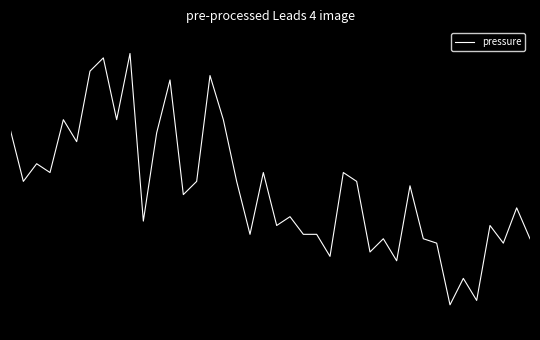

Rank the categories by value from lowest to highest.

33, 35, 34, 29, 24, 27, 32, 37, 28, 31, 39, 18, 22, 23, 20, 36, 10, 21, 38, 13, 30, 1, 14, 17, 26, 3, 19, 25, 2, 5, 11, 0, 4, 8, 16, 12, 15, 6, 7, 9